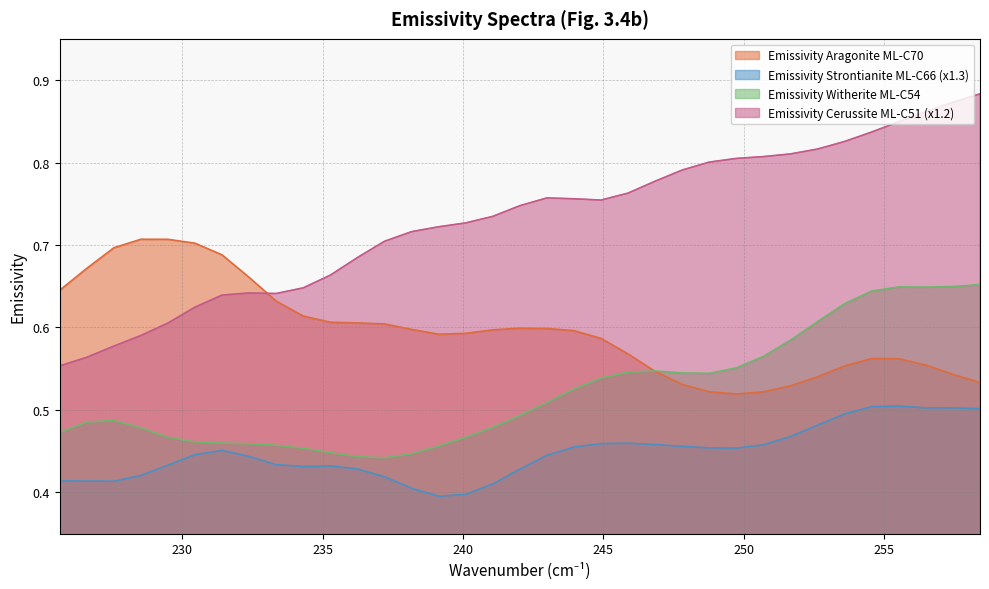

Which series has the largest range (max minus min)?

Emissivity Cerussite ML-C51 (x1.2)